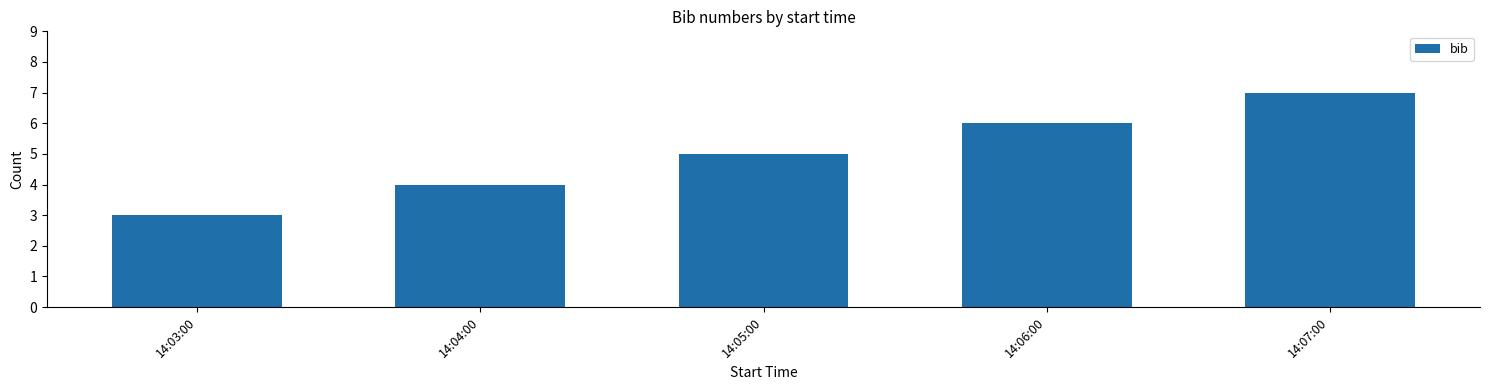

List the labels in order of value, largest first.

14:07:00, 14:06:00, 14:05:00, 14:04:00, 14:03:00